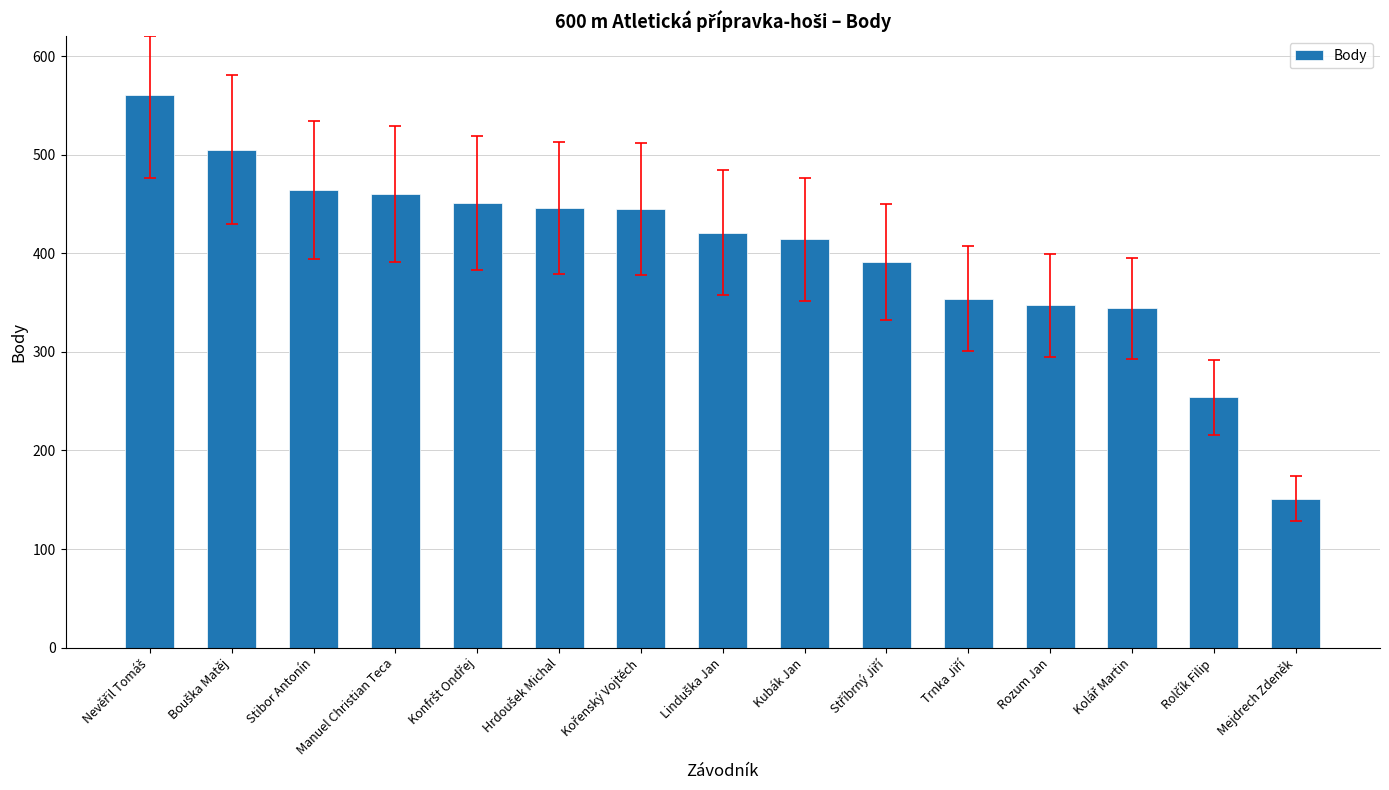

What value does the data have at Manuel Christian Teca, to the nearest 5?

460